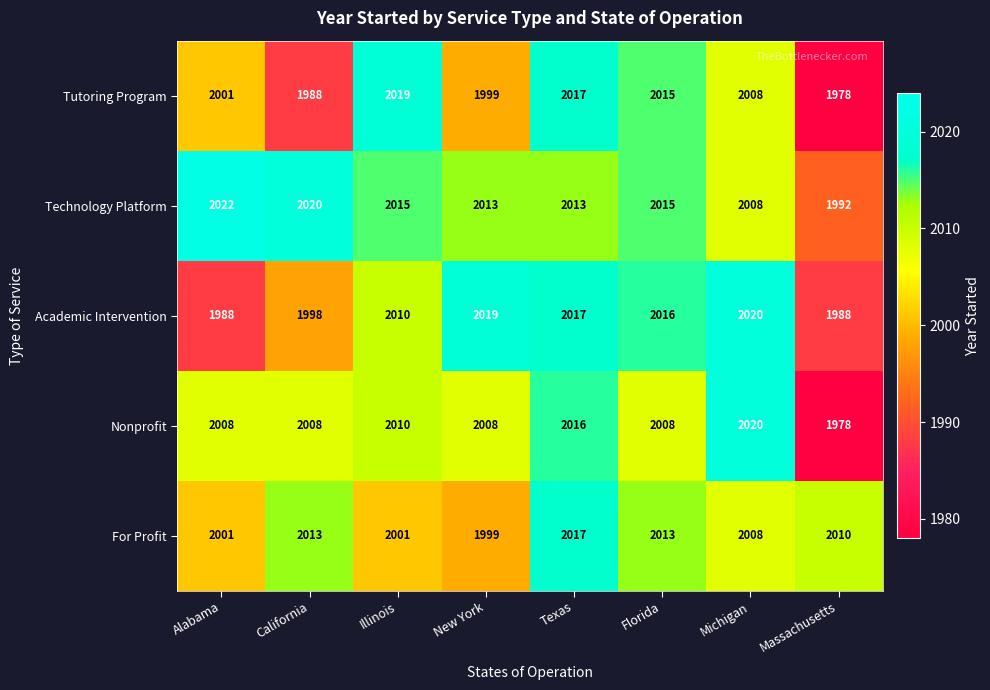

What is the maximum value shown in the chart?

2022